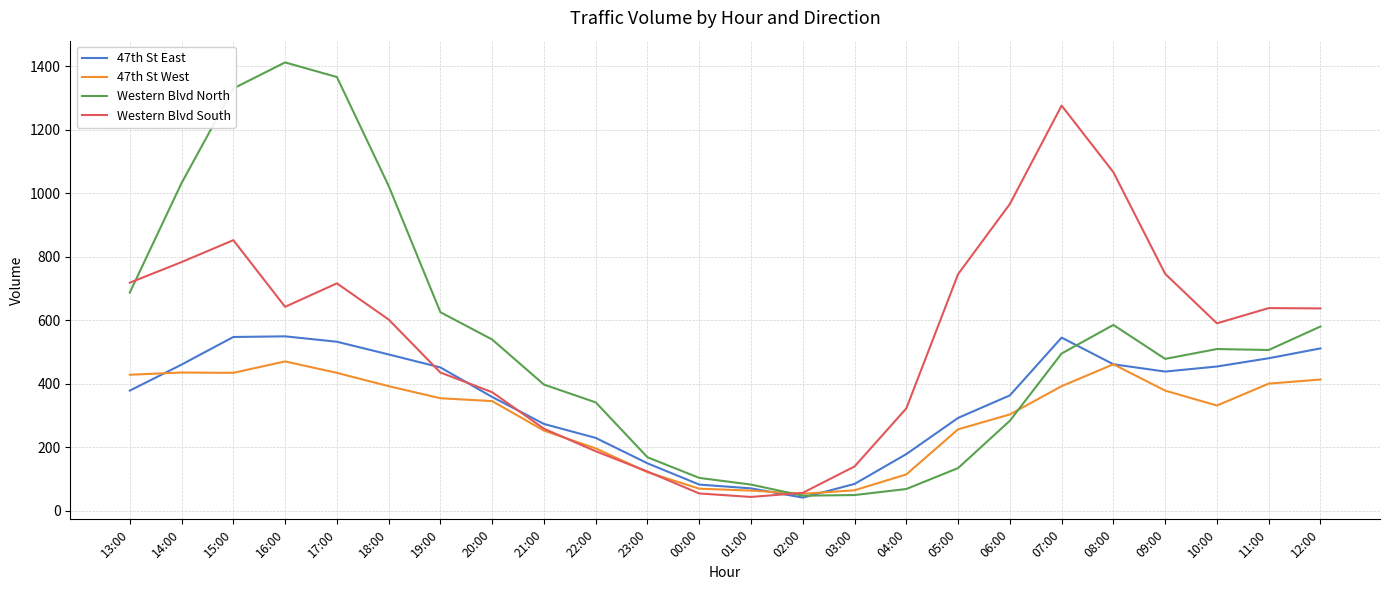

What is the difference between the highest and lowest values at 06:00?

683